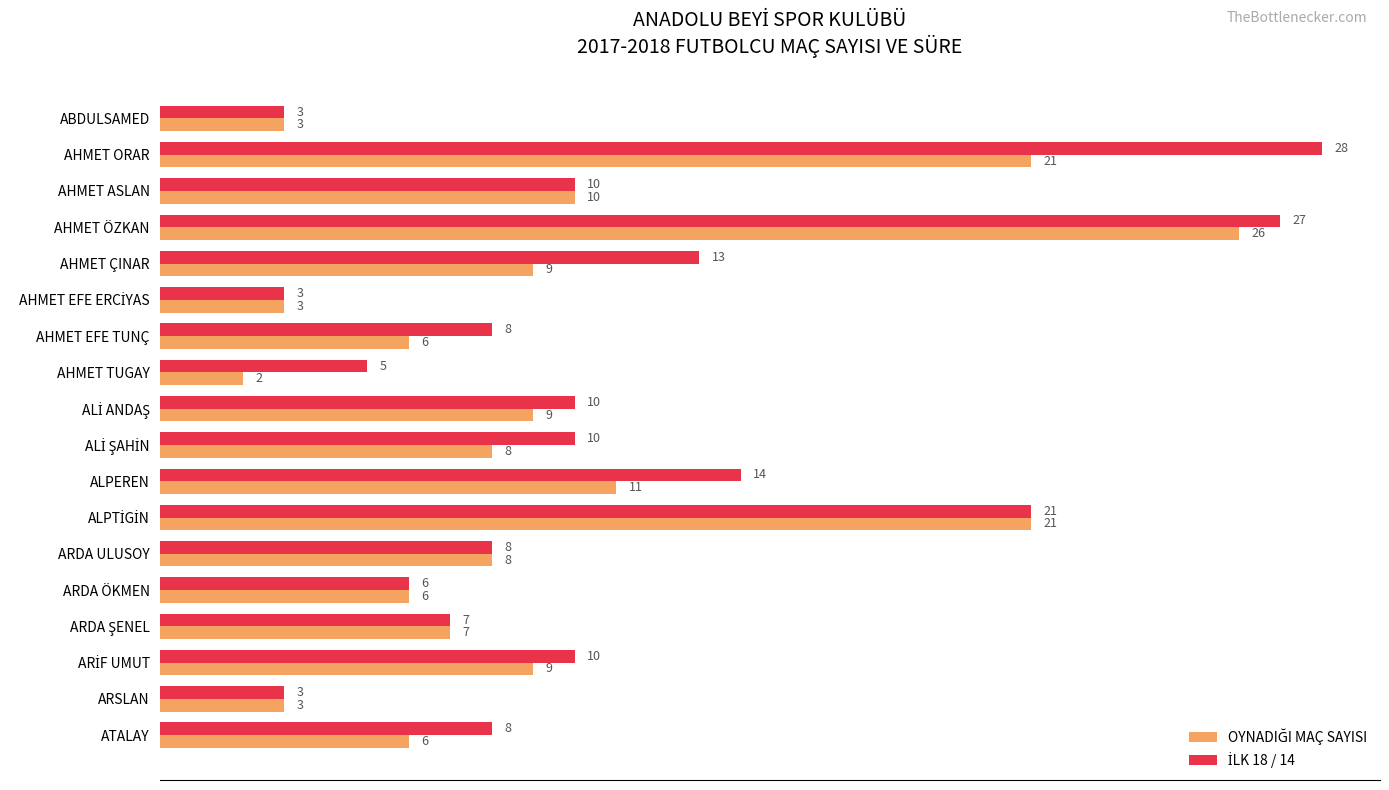

What is the smallest value displayed?

2